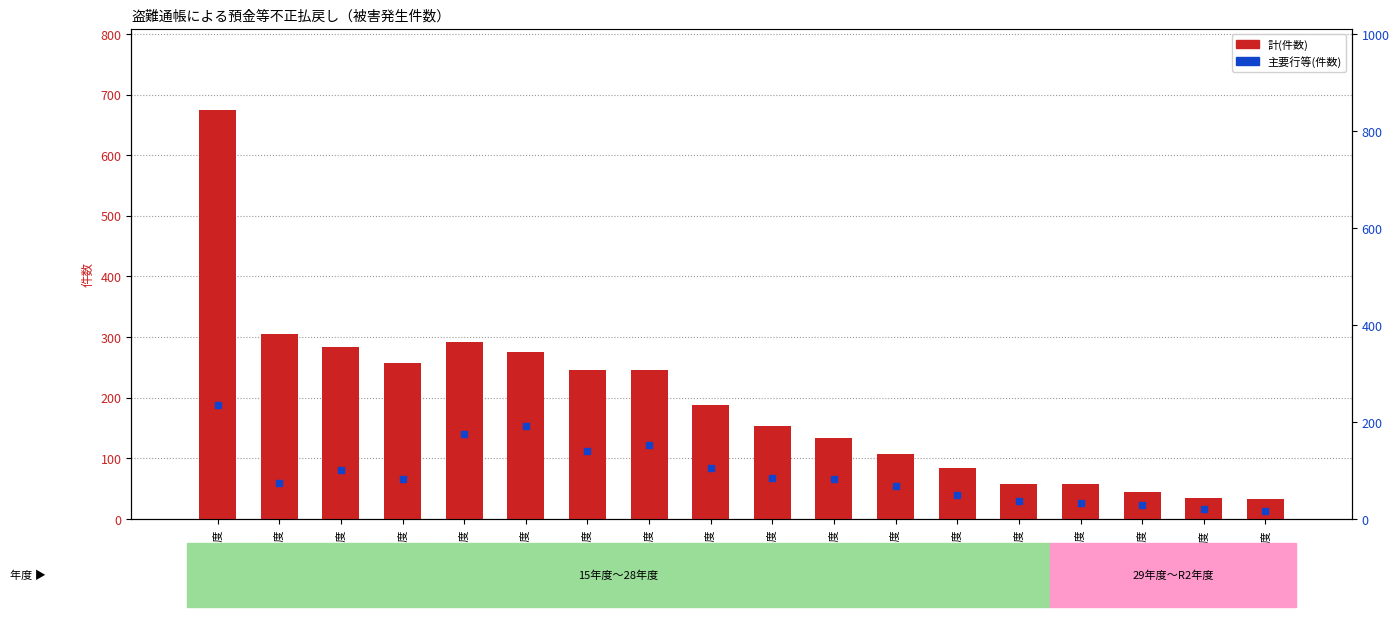

What is the difference between the highest and lowest values at 24年度?

69